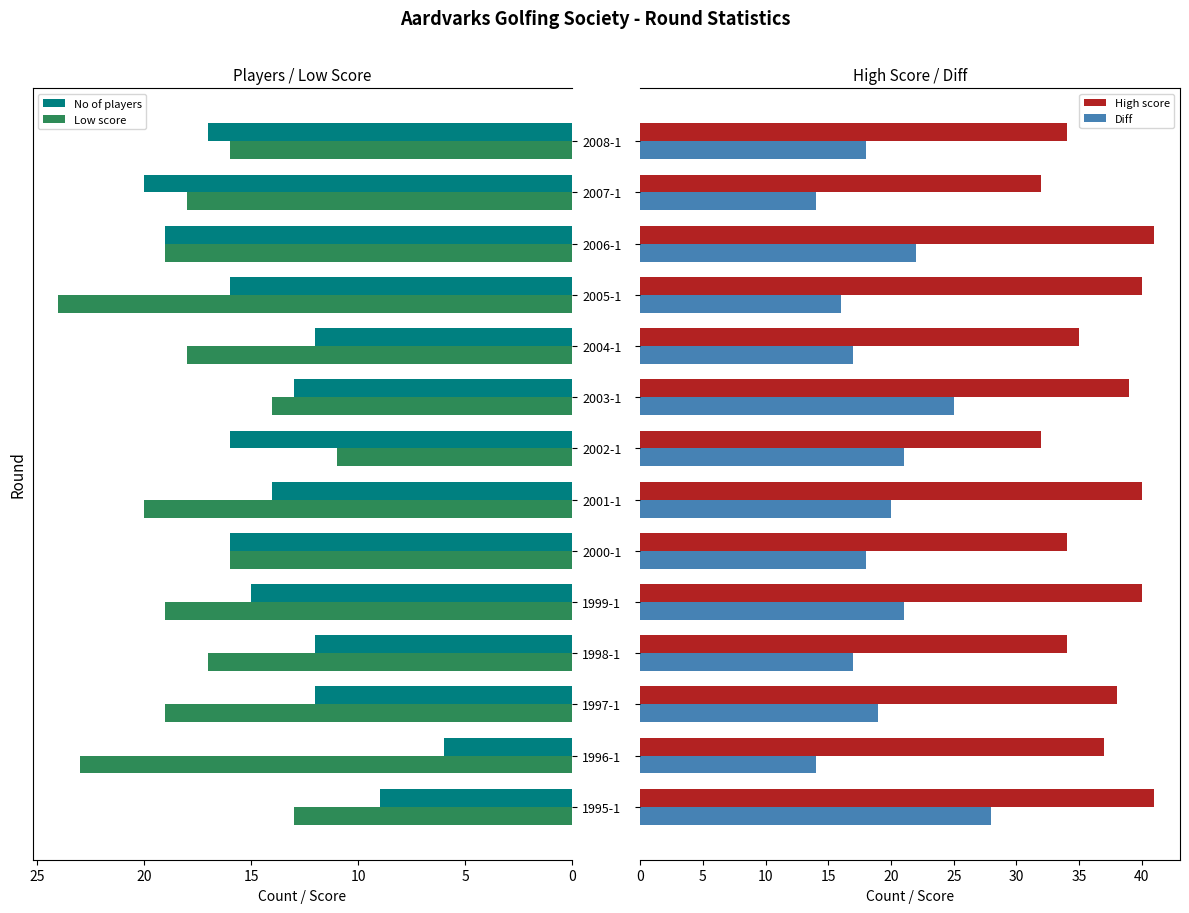

What is the highest value of the Low score series?

24